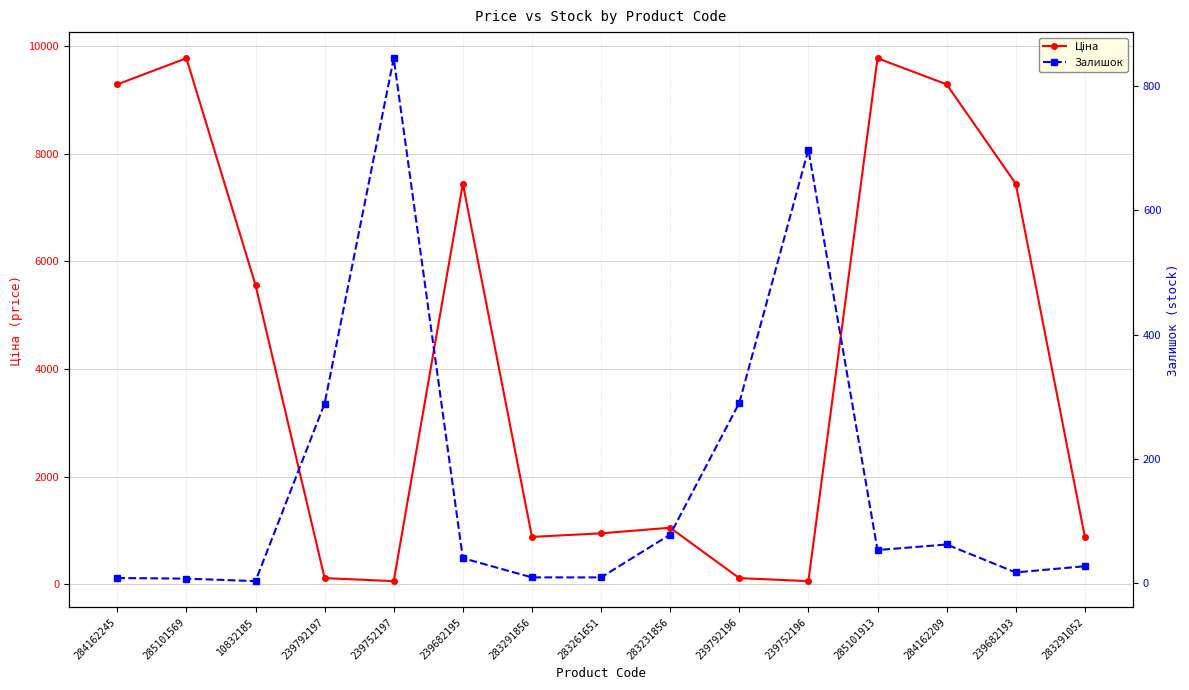

Rank the categories by Ціна value from lowest to highest.

239752197, 239752196, 239792197, 239792196, 283291856, 283291052, 283261651, 283231856, 10832185, 239682195, 239682193, 284162245, 284162209, 285101569, 285101913